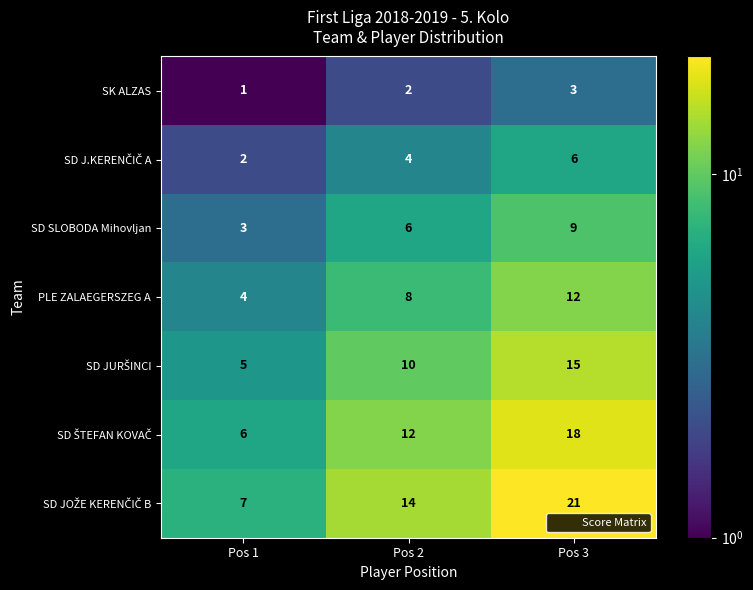

What is the minimum value for SD SLOBODA Mihovljan?

3